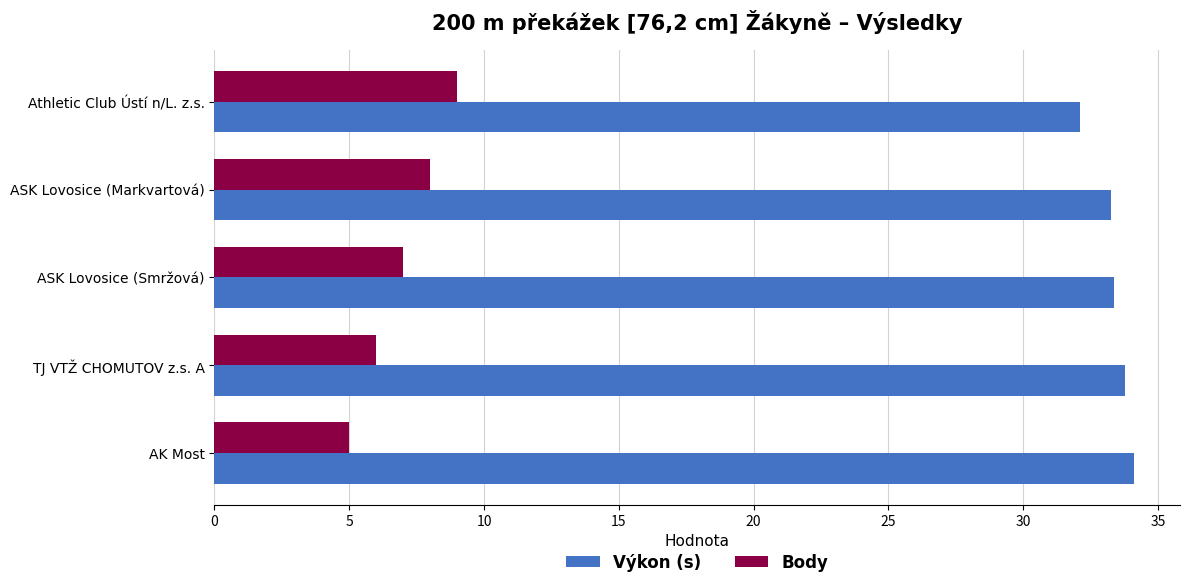

At which category does the chart reach its minimum across all series?

AK Most